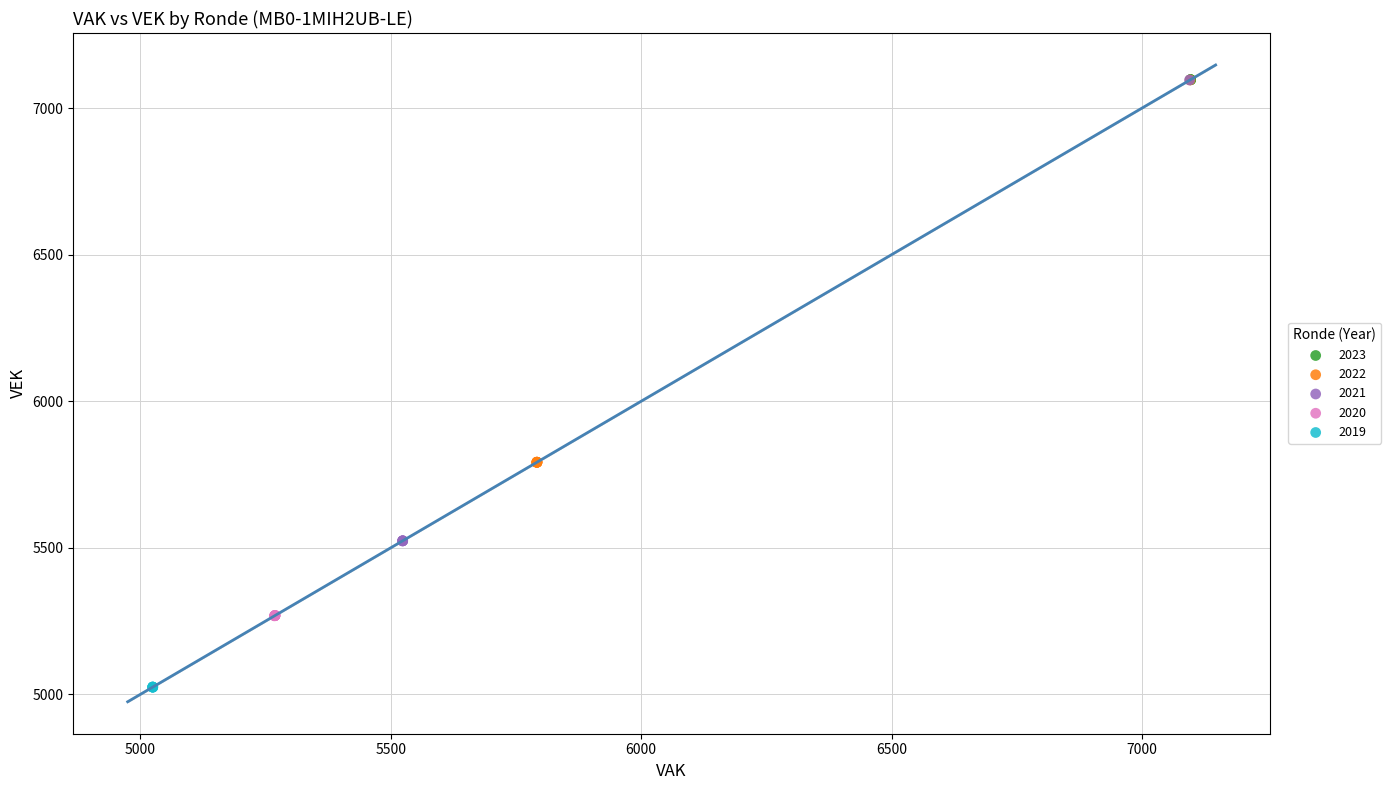

Which series reaches the minimum Y coordinate?

2019